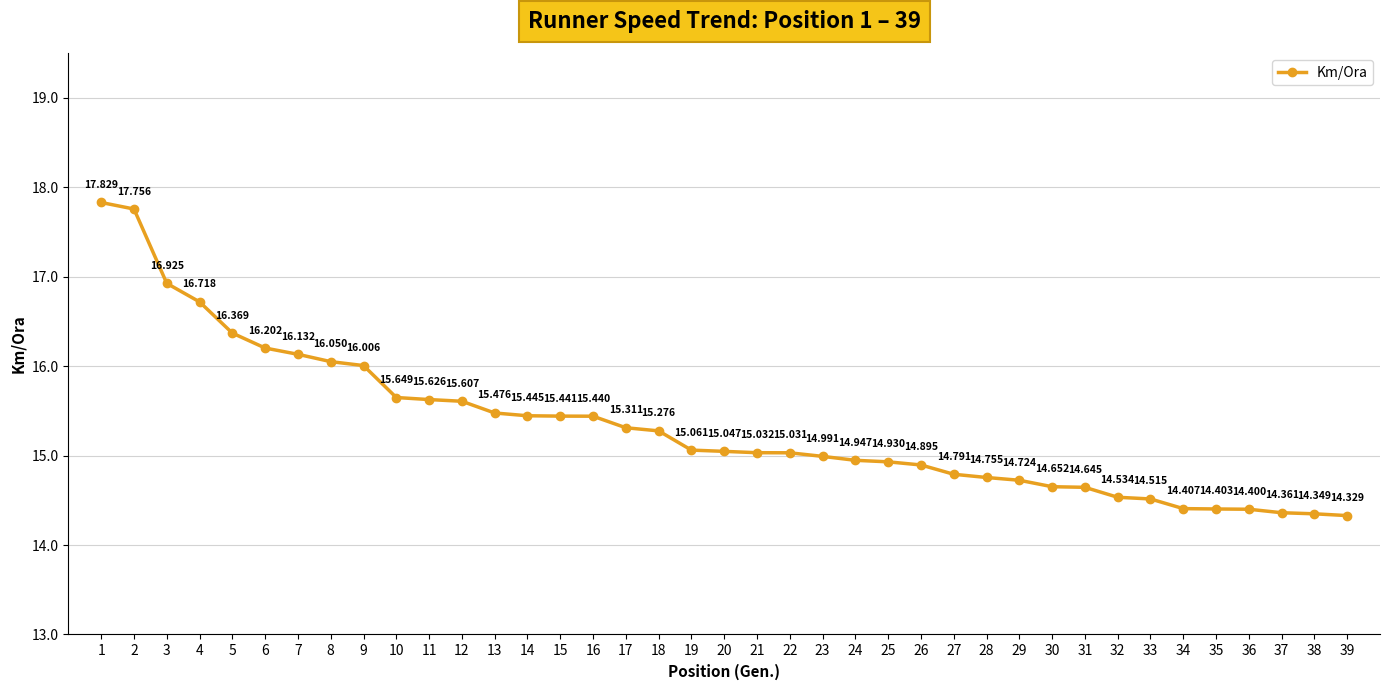

What is the difference between the second highest and second lowest values?

3.4